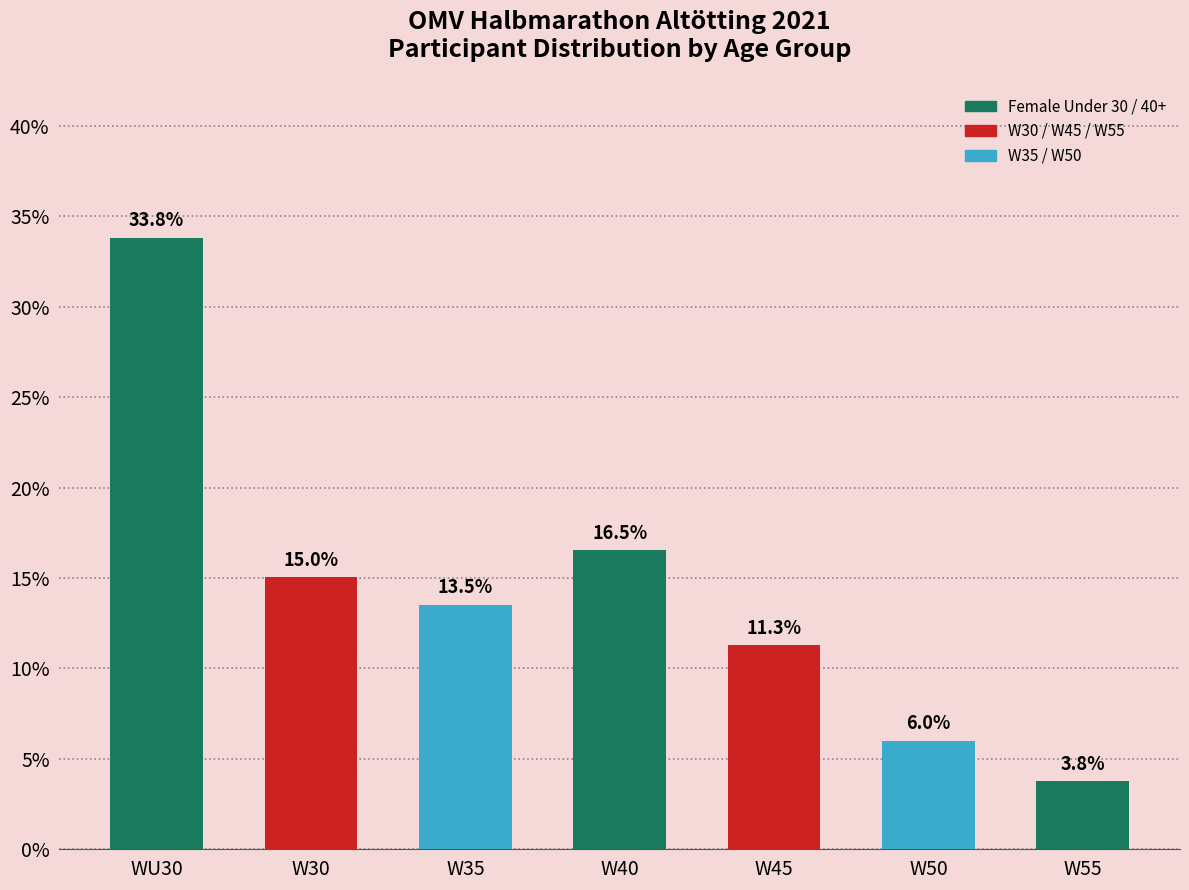

What is the value of the 3rd bar from the left?

13.5